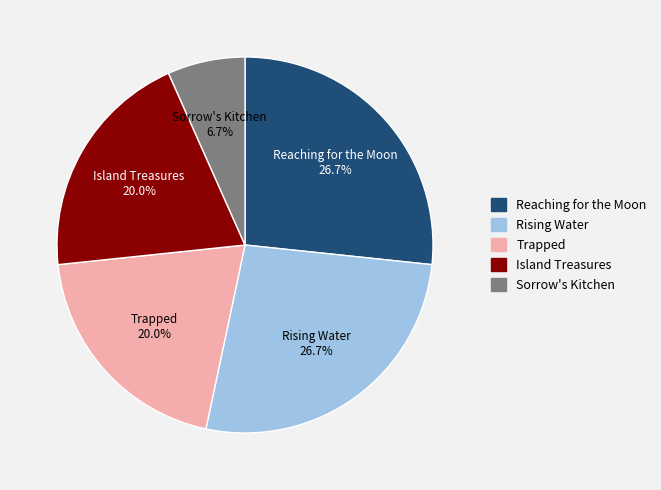

How many segments does this pie chart have?

5